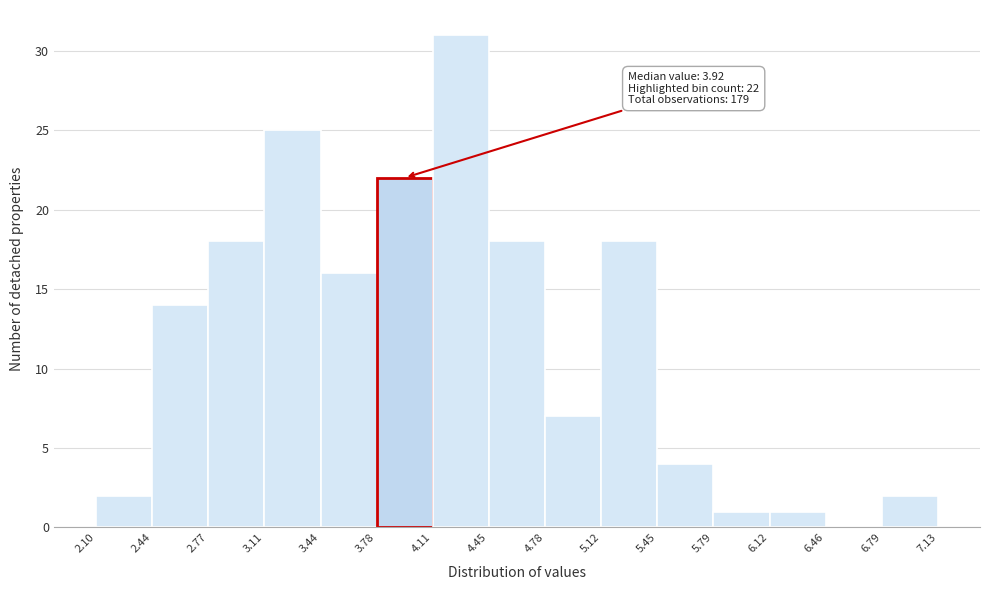

Which range on the x-axis has the tallest bar?

4.11 to 4.45